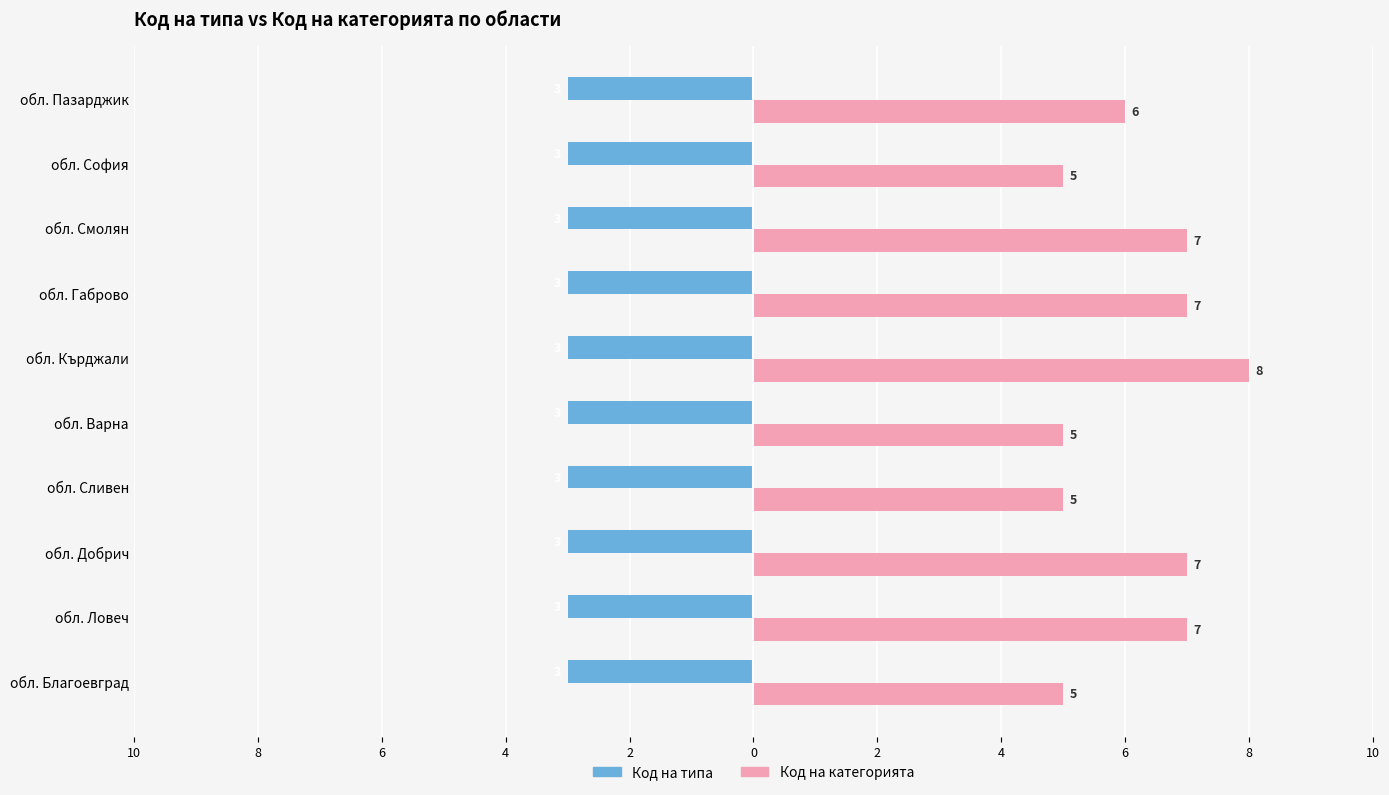

What are all the series names shown in the legend?

Код на типа, Код на категорията